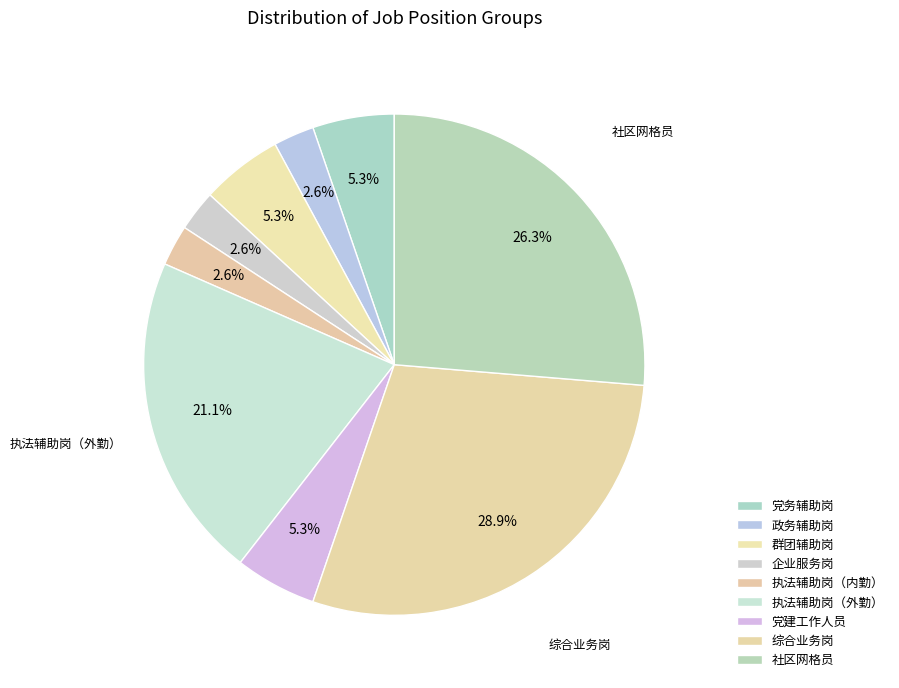

What is the largest slice in the pie chart?

综合业务岗